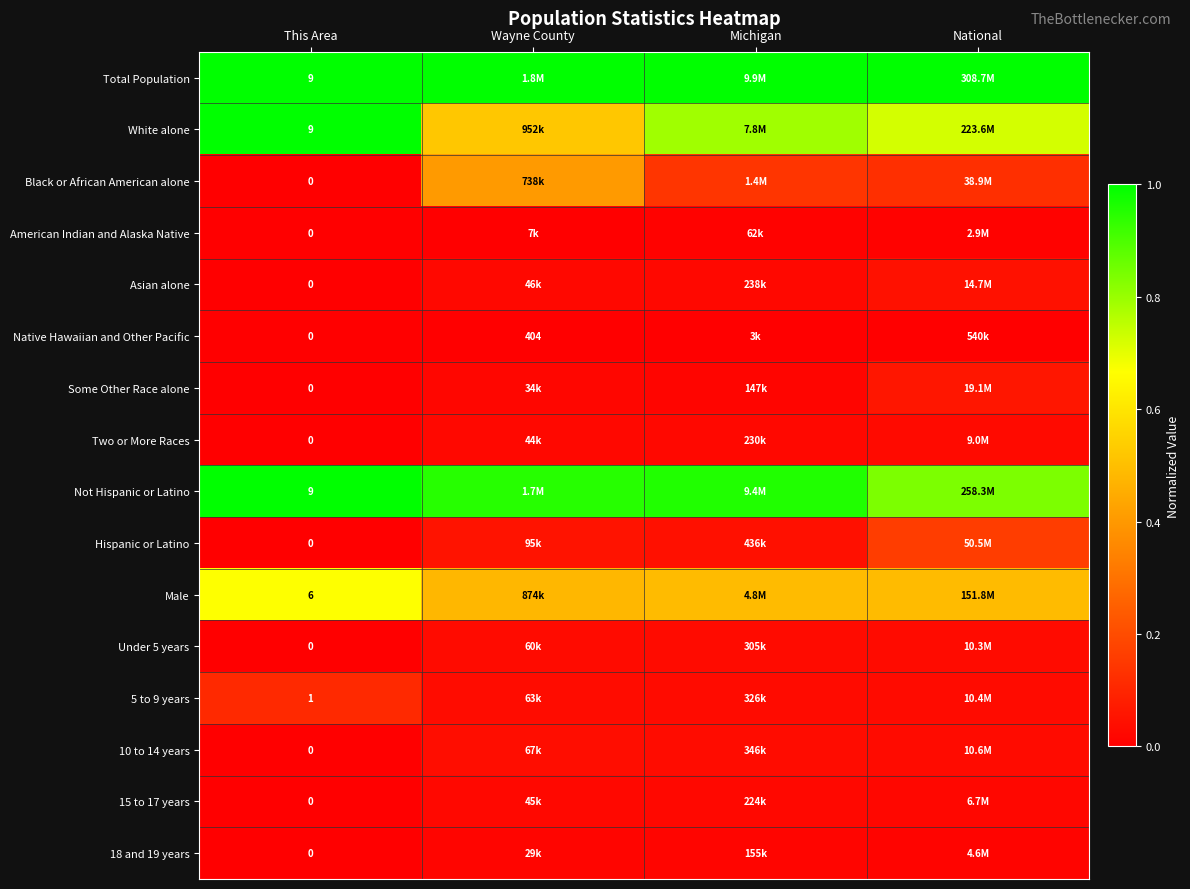

At which label is Black or African American alone closest to 0?

This Area